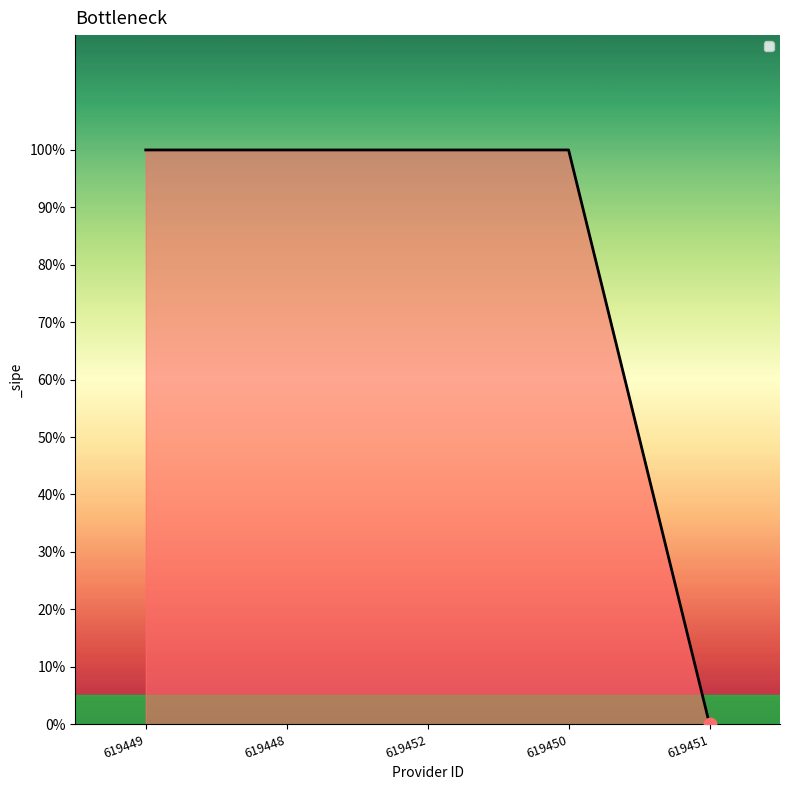

Does the chart have visible grid lines?

No